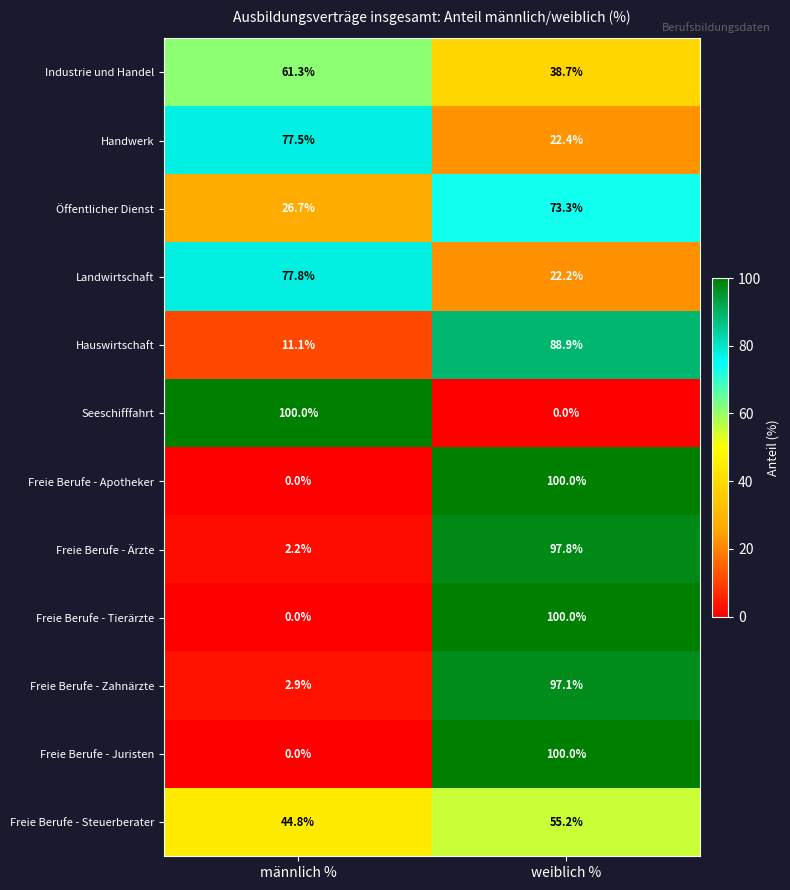

What is the difference between the highest and lowest values at männlich %?

100.0